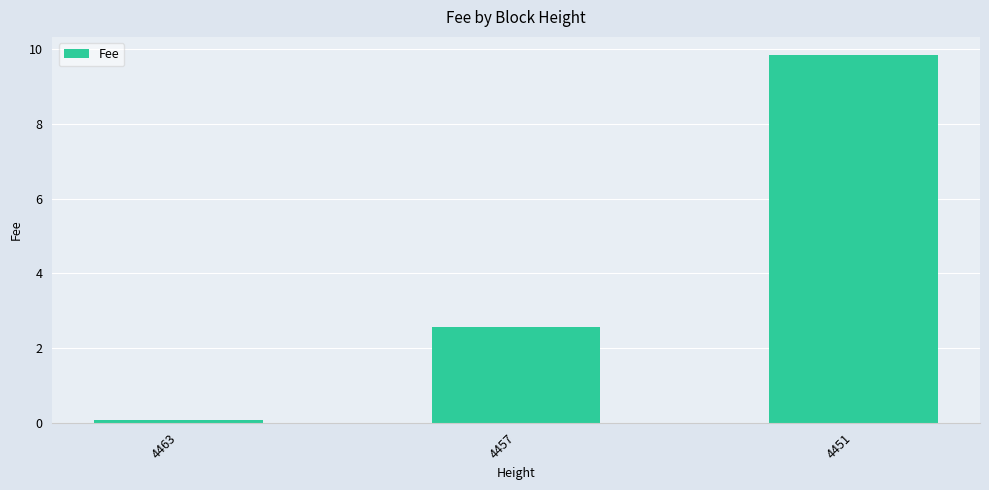

Approximately how many times larger is the value at 4451 compared to 4457?

3.8